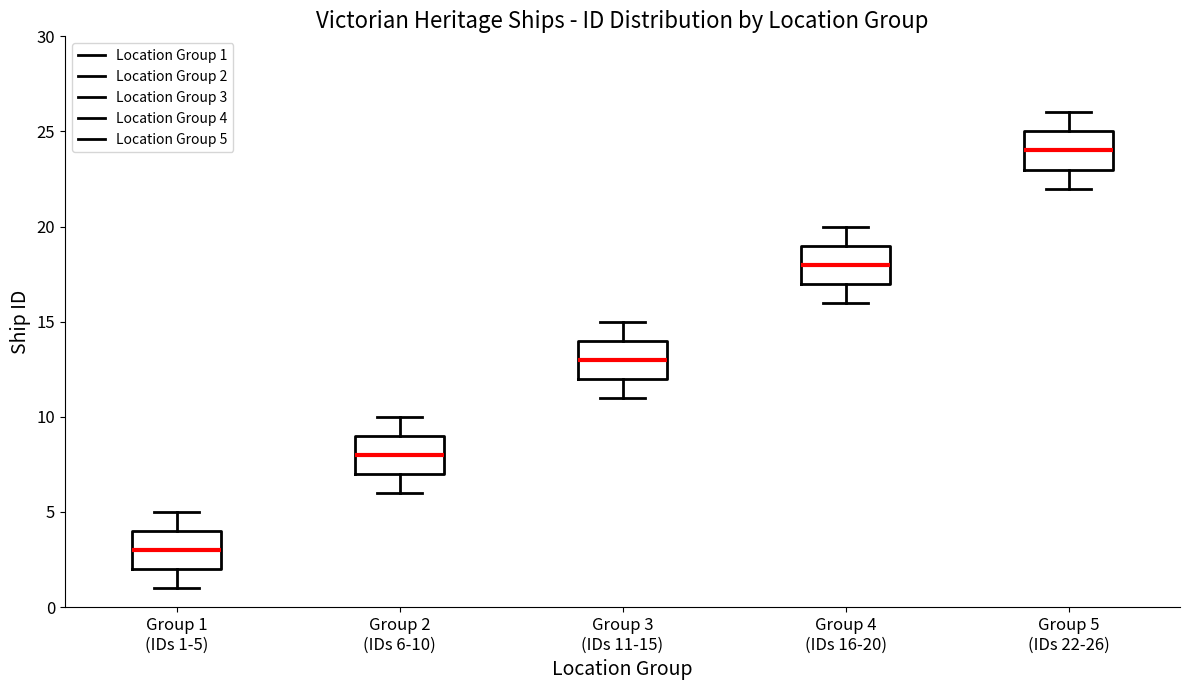

Which box has the lowest median line?

Group 1 (IDs 1-5)